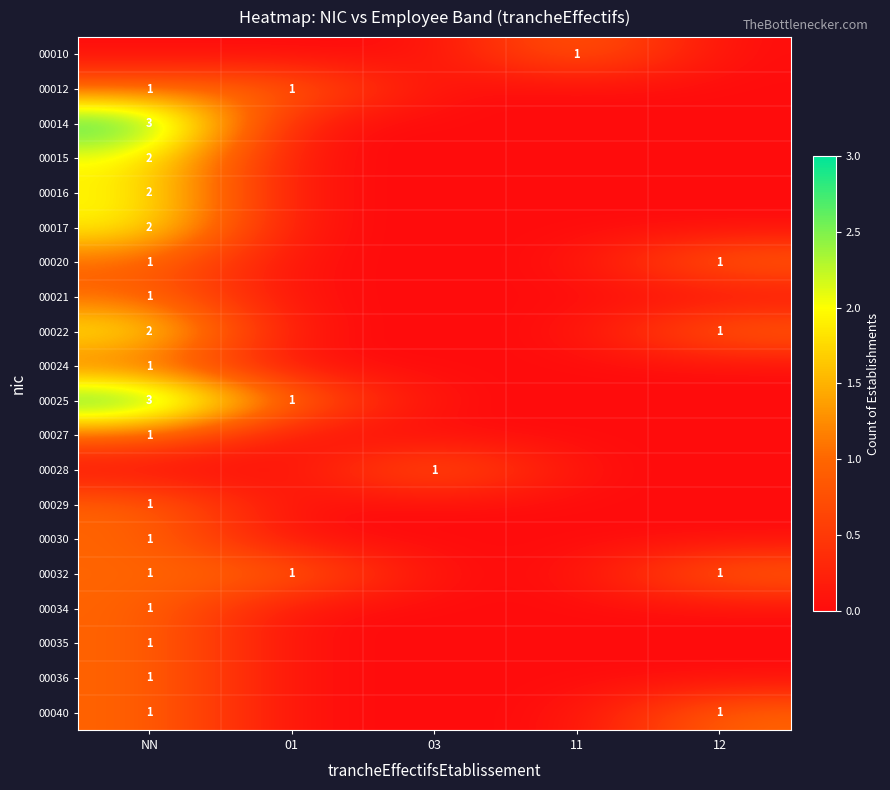

Is it true that 00036 equals 1 at NN?

True